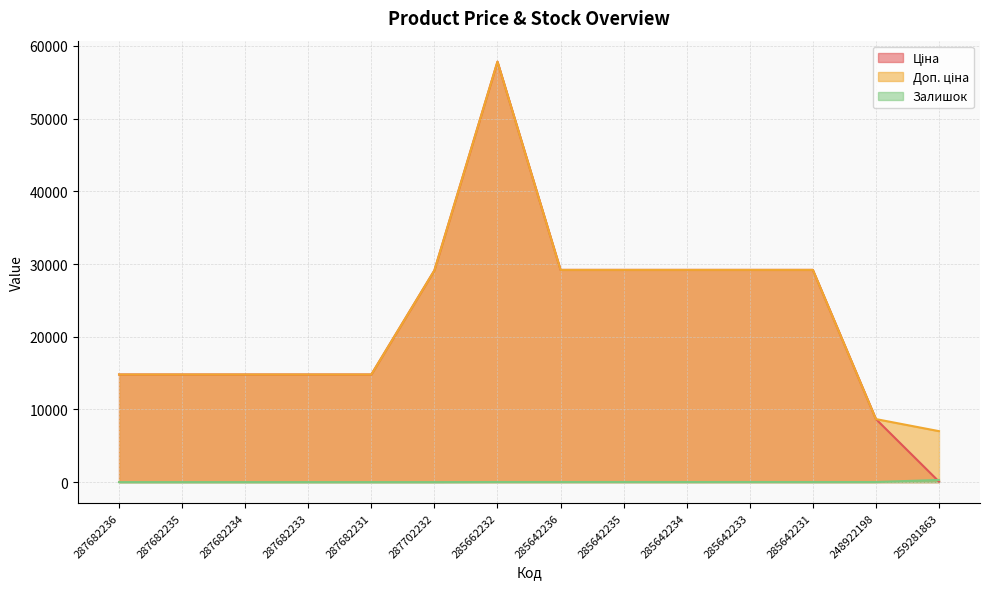

At 287702232, list the series in order from smallest to largest.

Залишок, Ціна, Доп. ціна